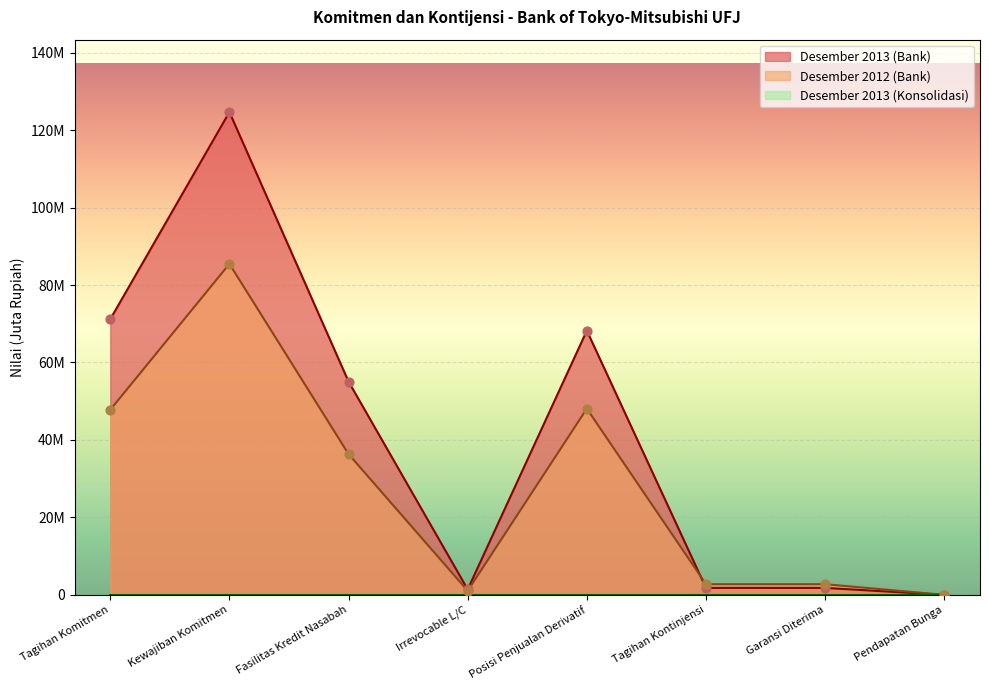

At which category is the sum across all series the highest?

Kewajiban Komitmen